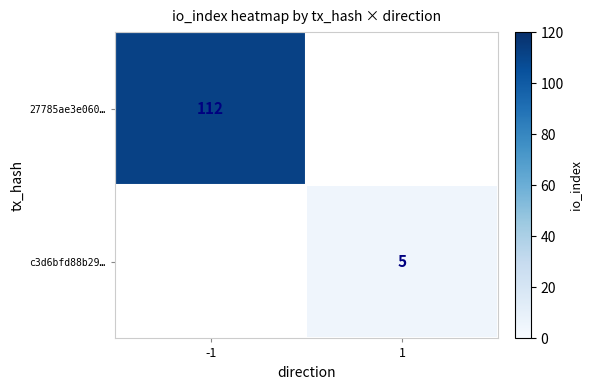

The value of c3d6bfd88b29… at 1 is 7. True or false?

False